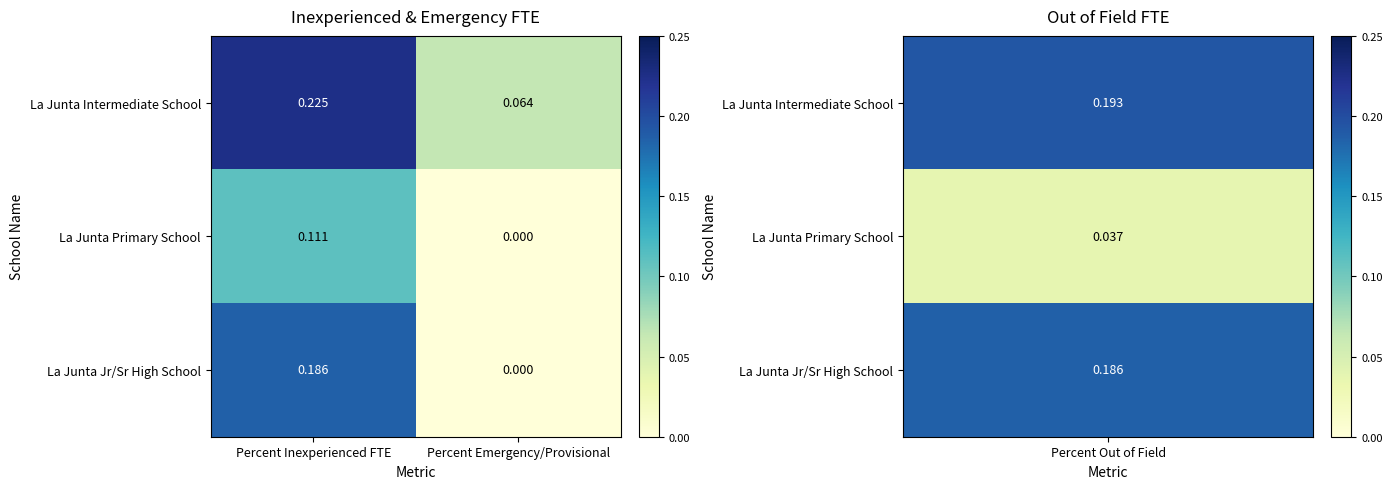

Which series changed the most between Percent Inexperienced FTE and Percent Emergency/Provisional?

La Junta Jr/Sr High School